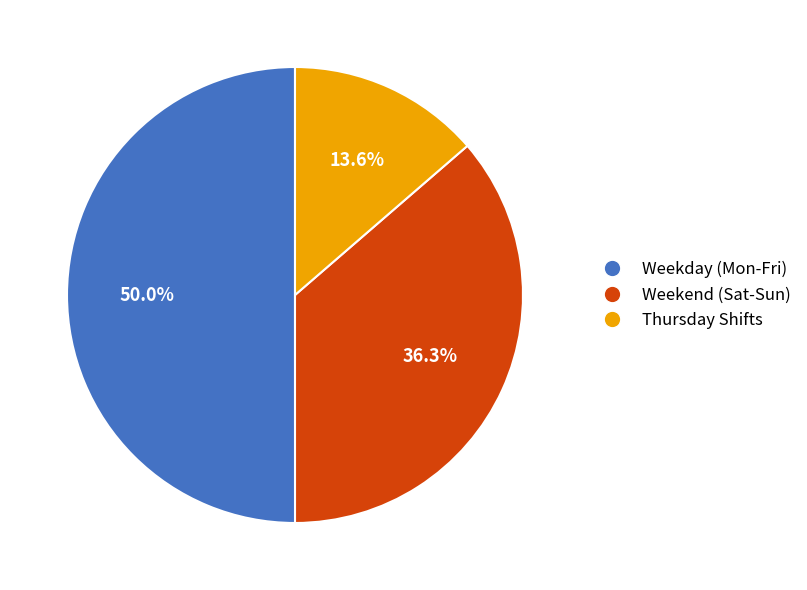

Which slice is the smallest?

Thursday Shifts